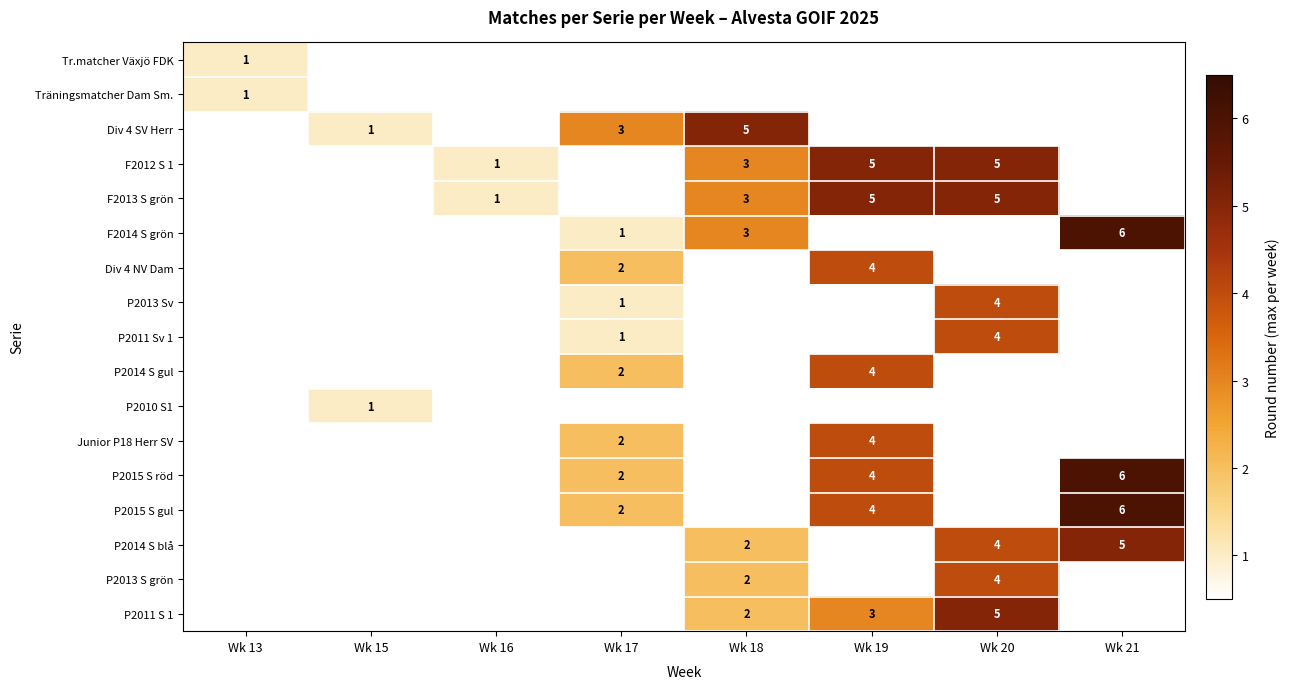

The P2013 S grön series shows 3.2 at Wk 18. True or false?

False